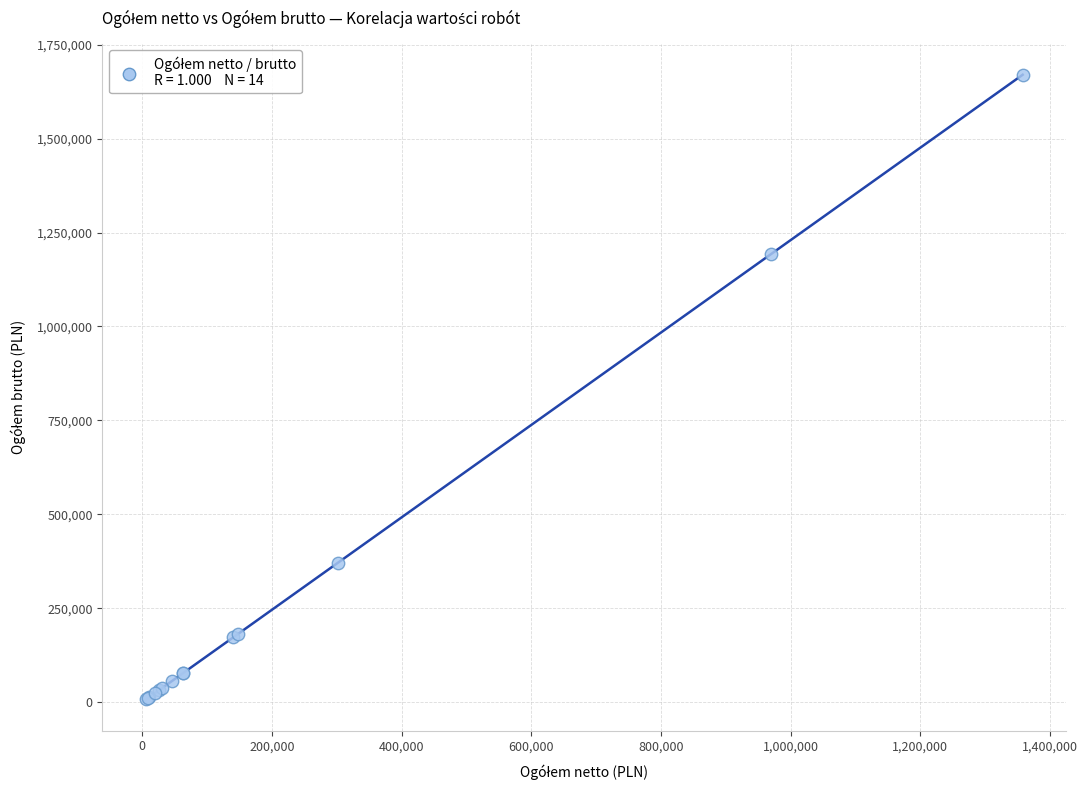

What Y value in the scatter plot is closest to 838730?

1191686.2